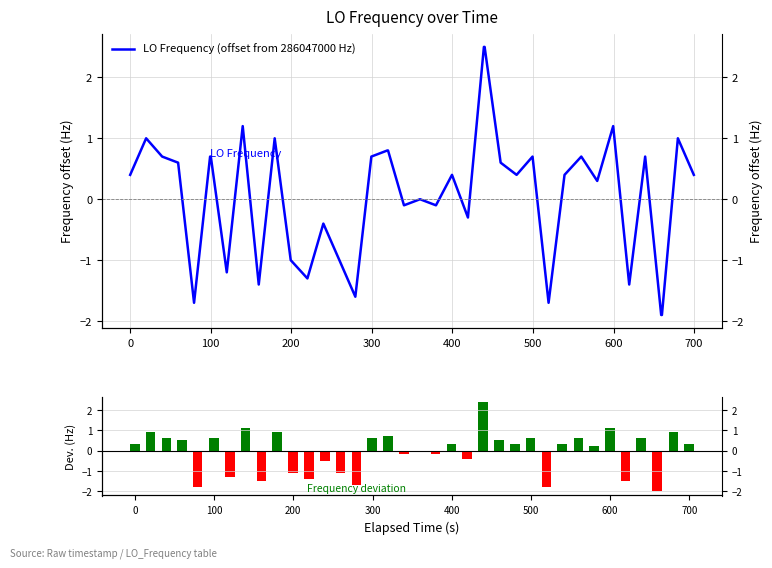

Which series has the largest total across all categories?

LO Frequency (offset from 286047000 Hz)